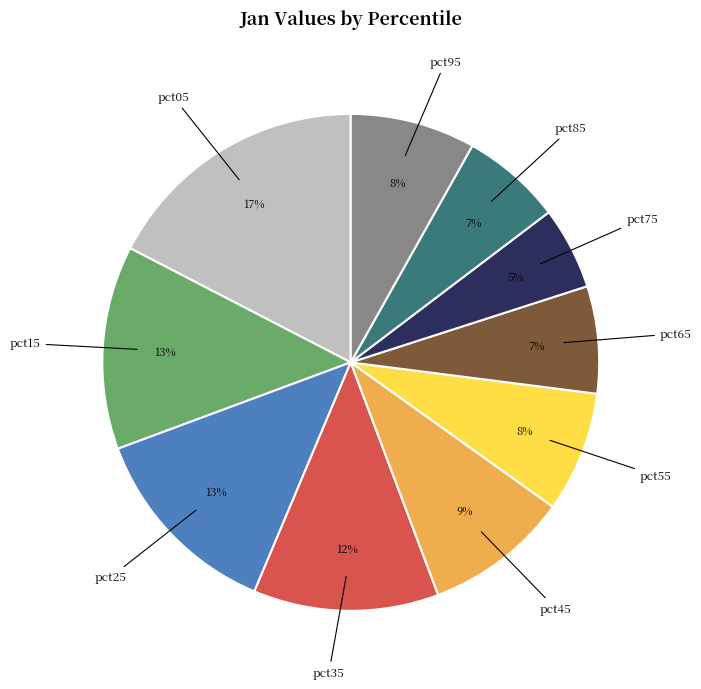

Is there a majority slice in this chart?

No